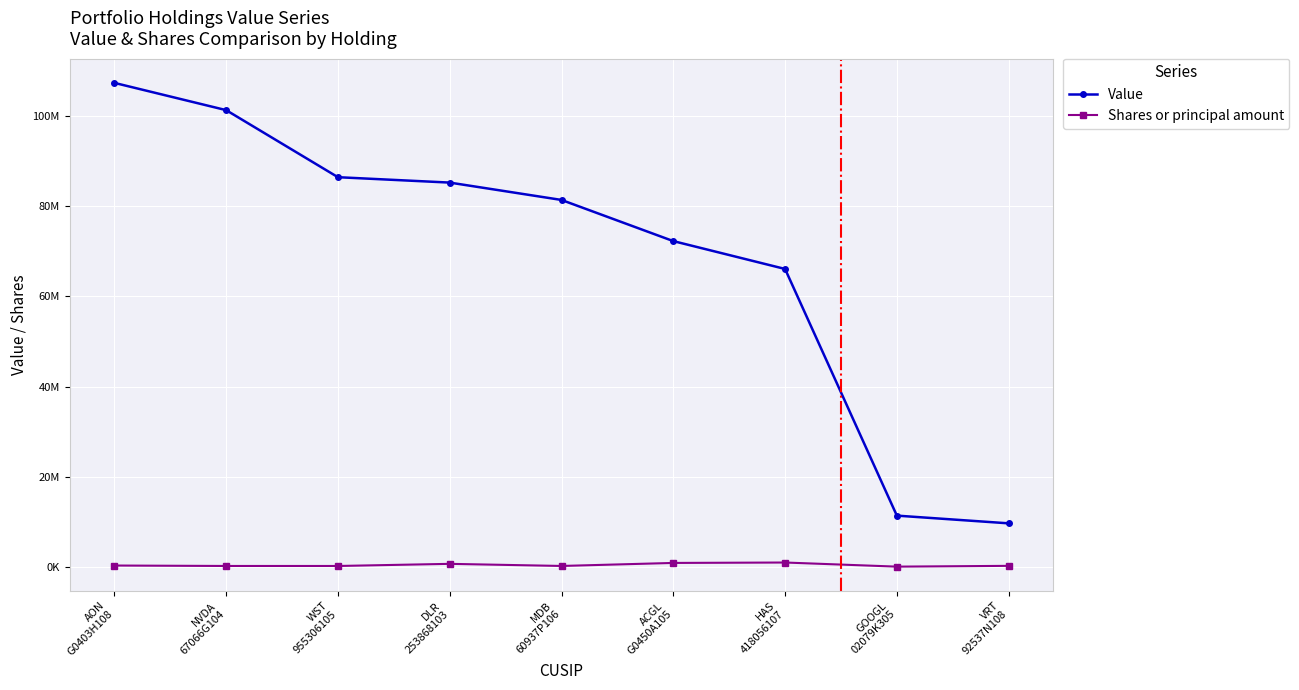

Does the chart display data point markers on the line(s)?

Yes